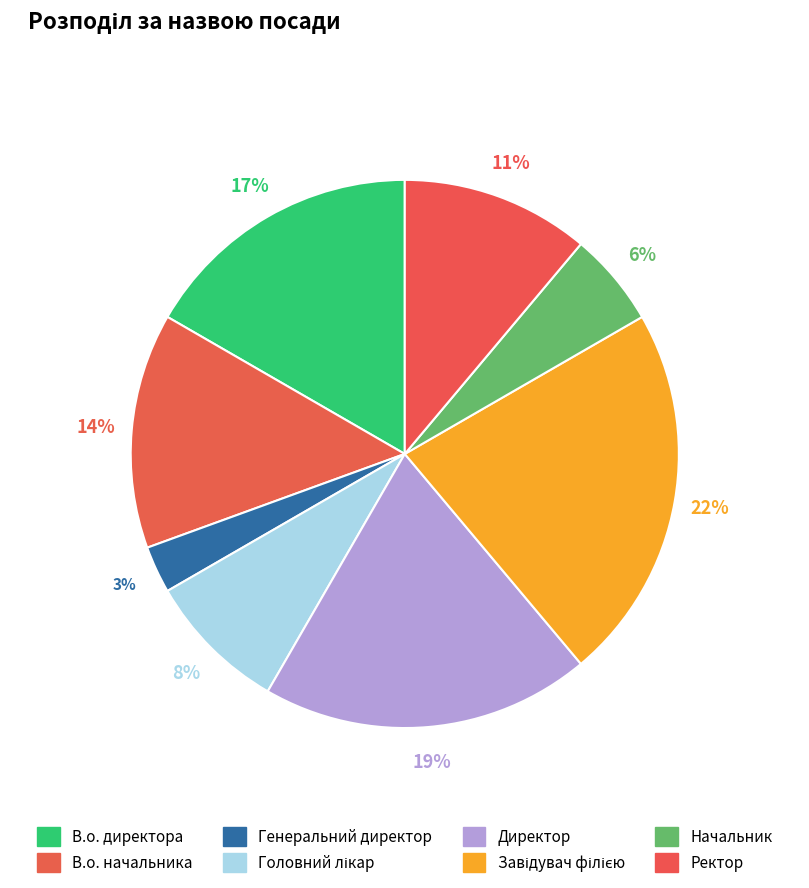

Rank the categories by value from highest to lowest.

Завідувач філією, Директор, В.о. директора, В.о. начальника, Ректор, Головний лікар, Начальник, Генеральний директор